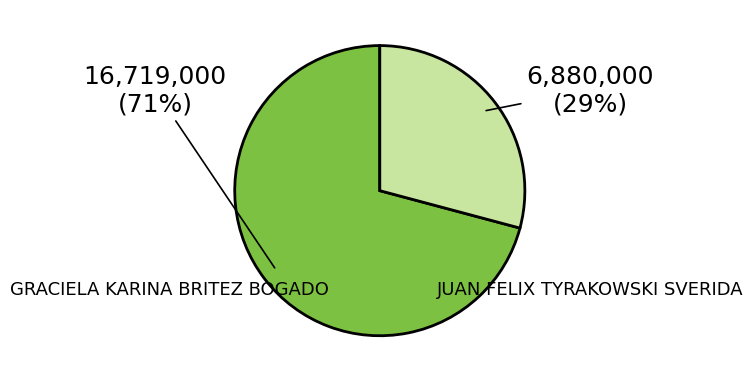

To the nearest percent, what is the difference between the GRACIELA KARINA BRITEZ BOGADO and JUAN FELIX TYRAKOWSKI SVERIDA slice percentages?

42%